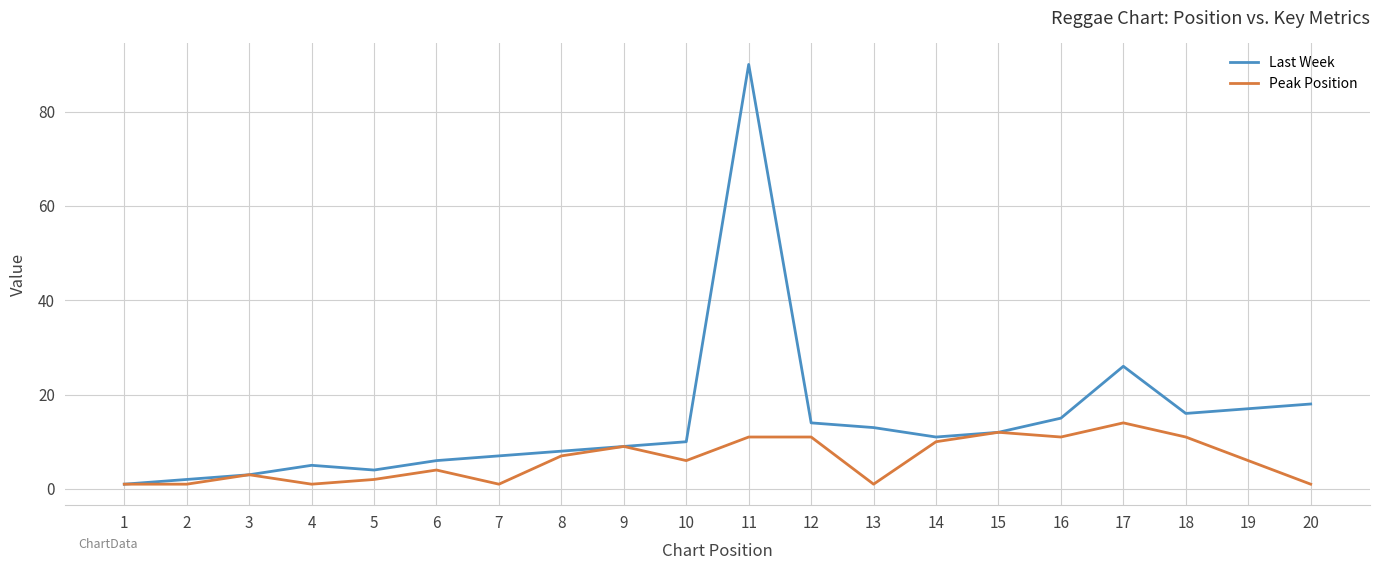

Which series has the largest range (max minus min)?

Last Week